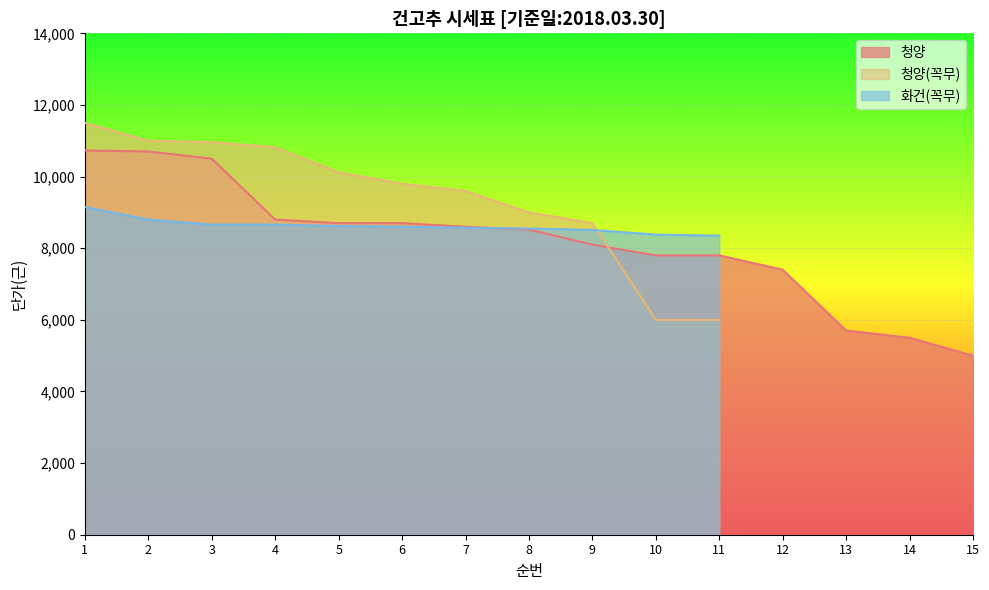

Rank the series at 12 from highest to lowest value.

청양, 청양(꼭무), 화건(꼭무)